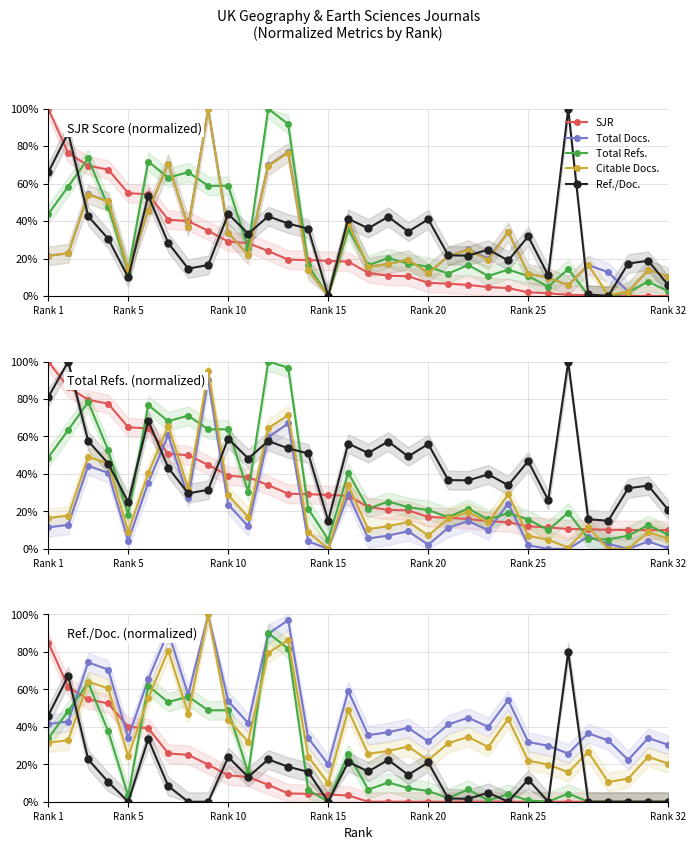

What is the value of the SJR point at the 8th from the left?

25.0